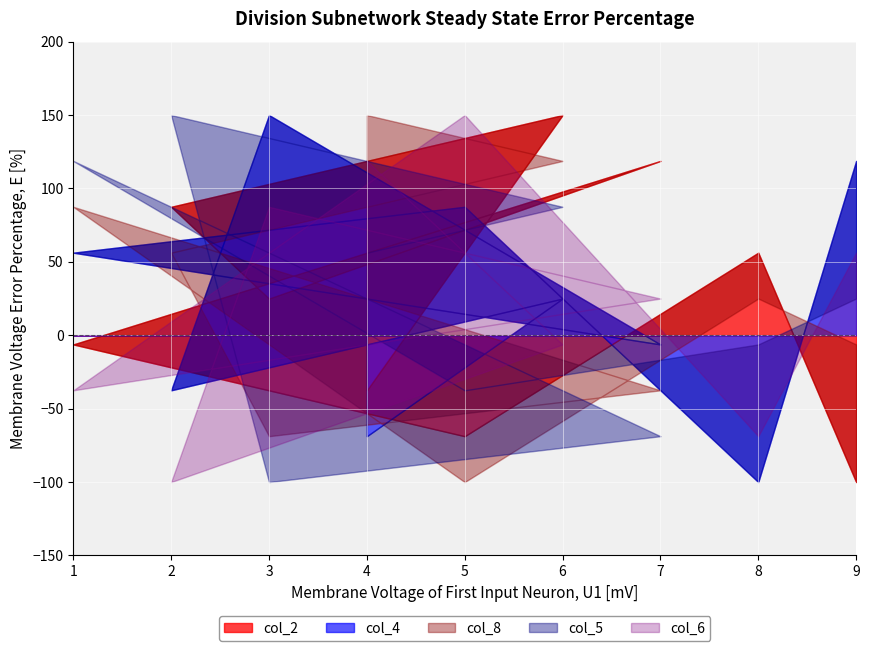

Where does the col_6 series first go above 5?

4